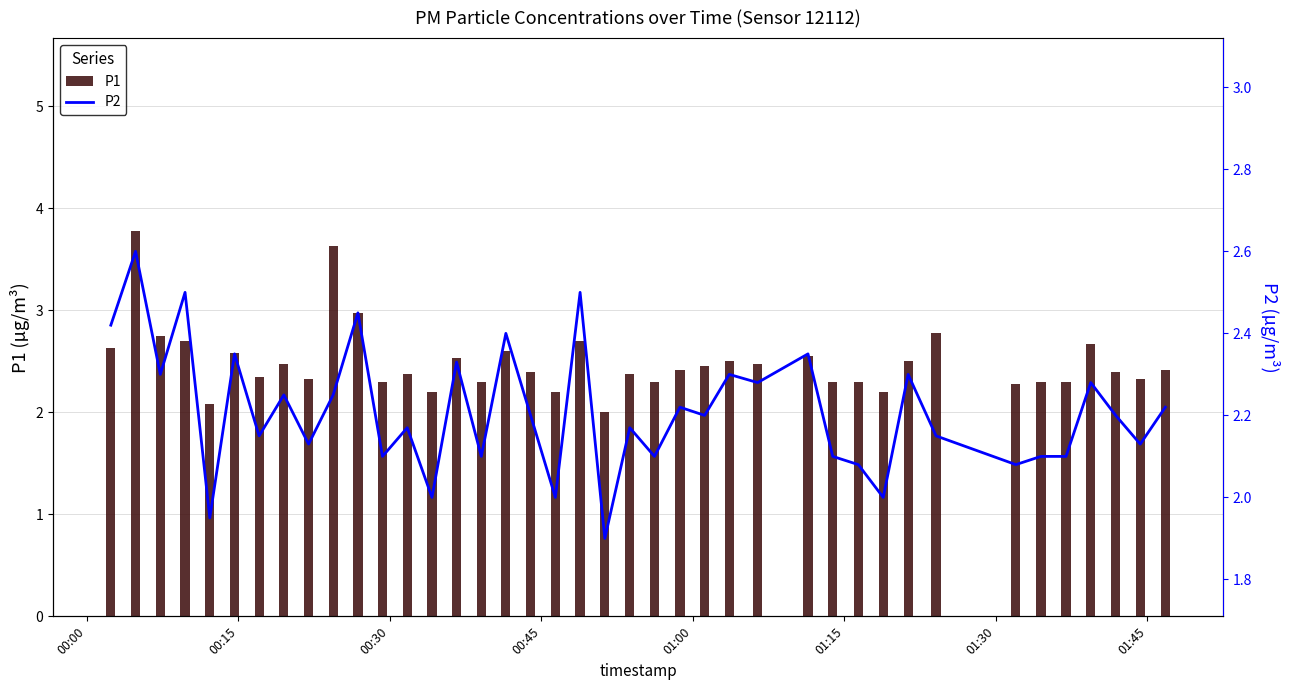

Are the bars horizontal?

No